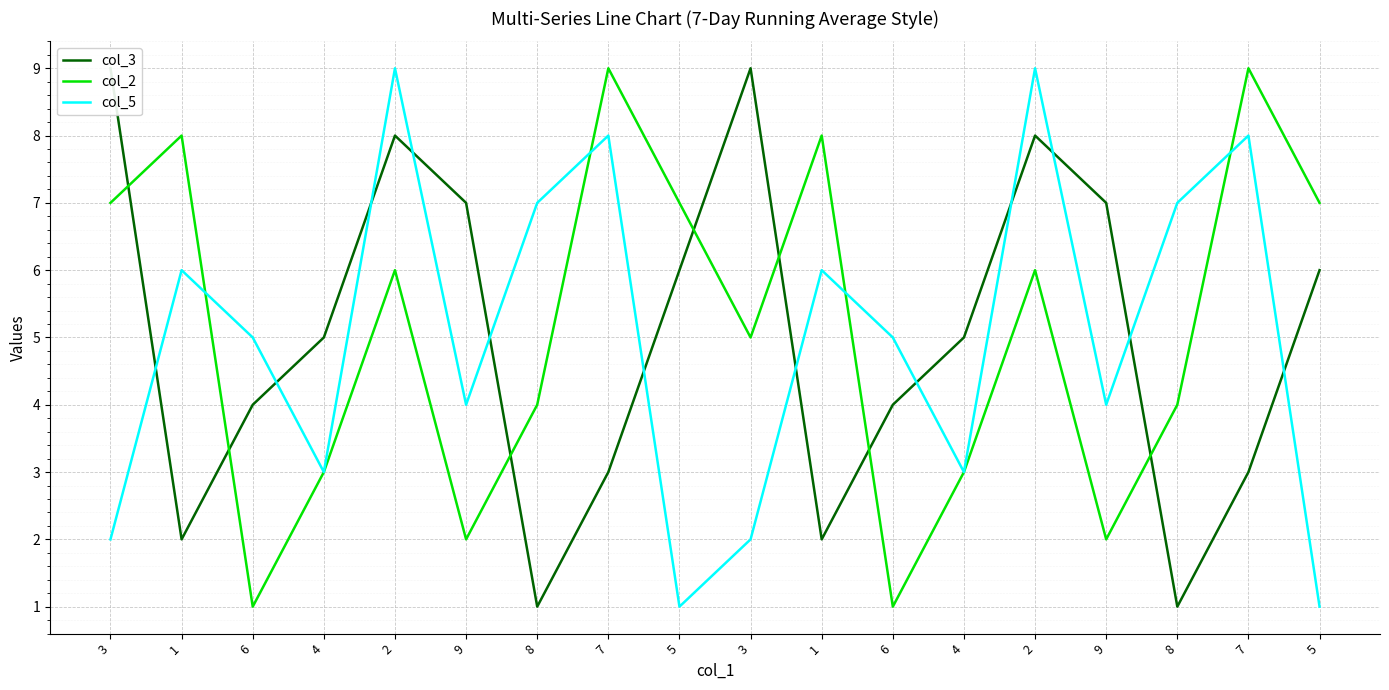

How many interior local valleys does the col_2 series have?

5